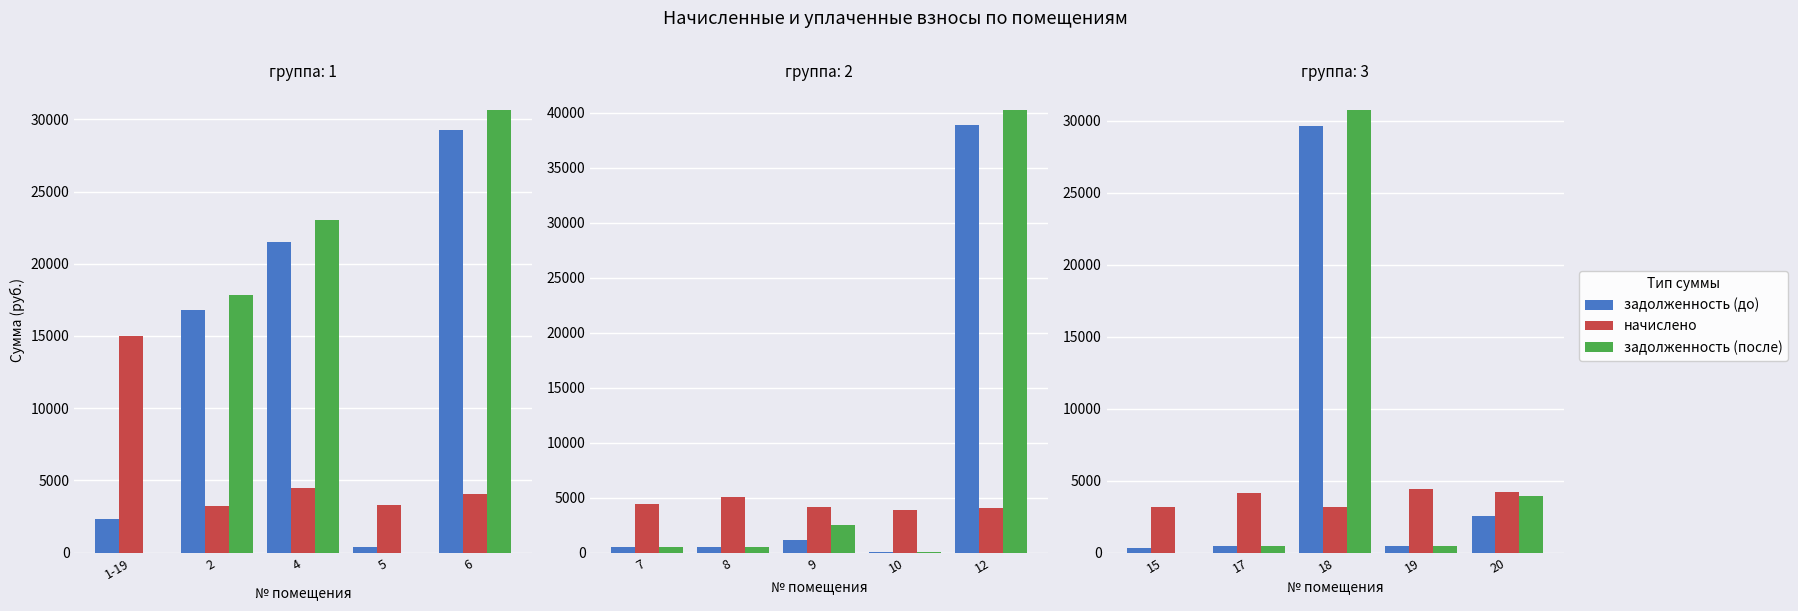

Which label corresponds to the smallest value in the chart?

15